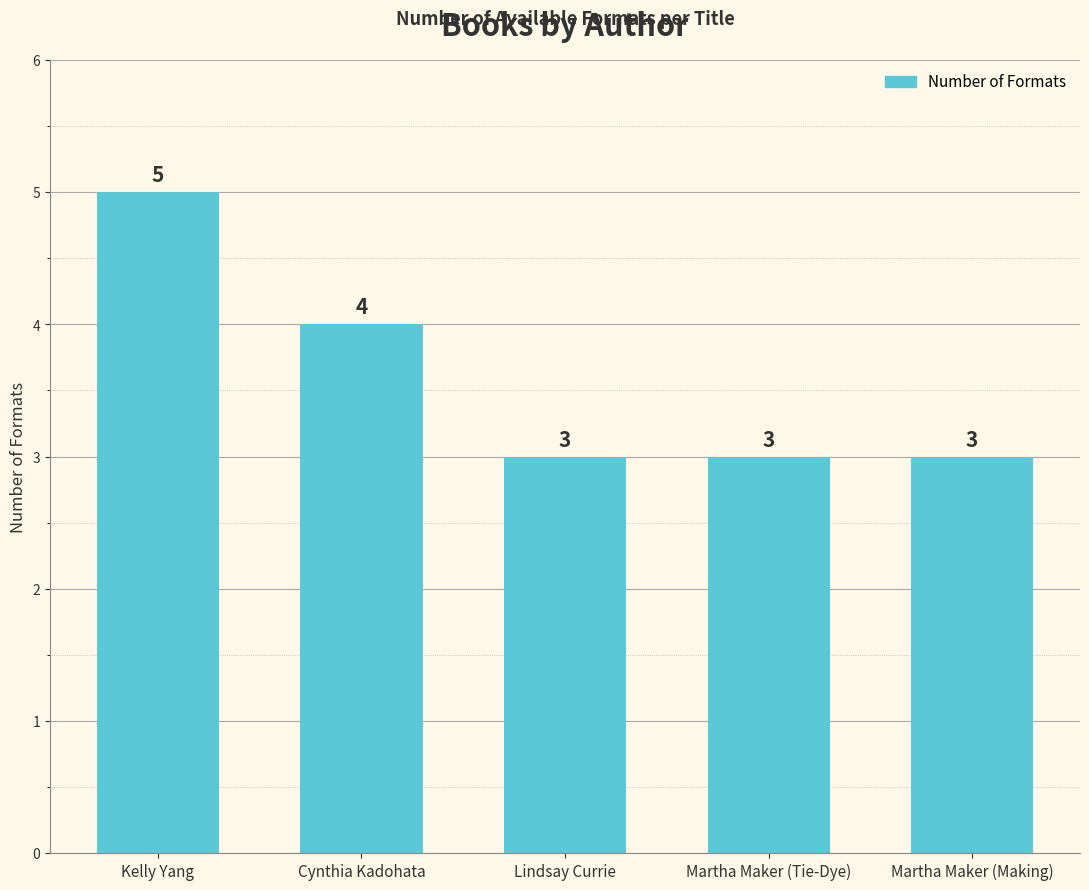

What is the difference between the values at Cynthia Kadohata and Martha Maker (Tie-Dye)?

1